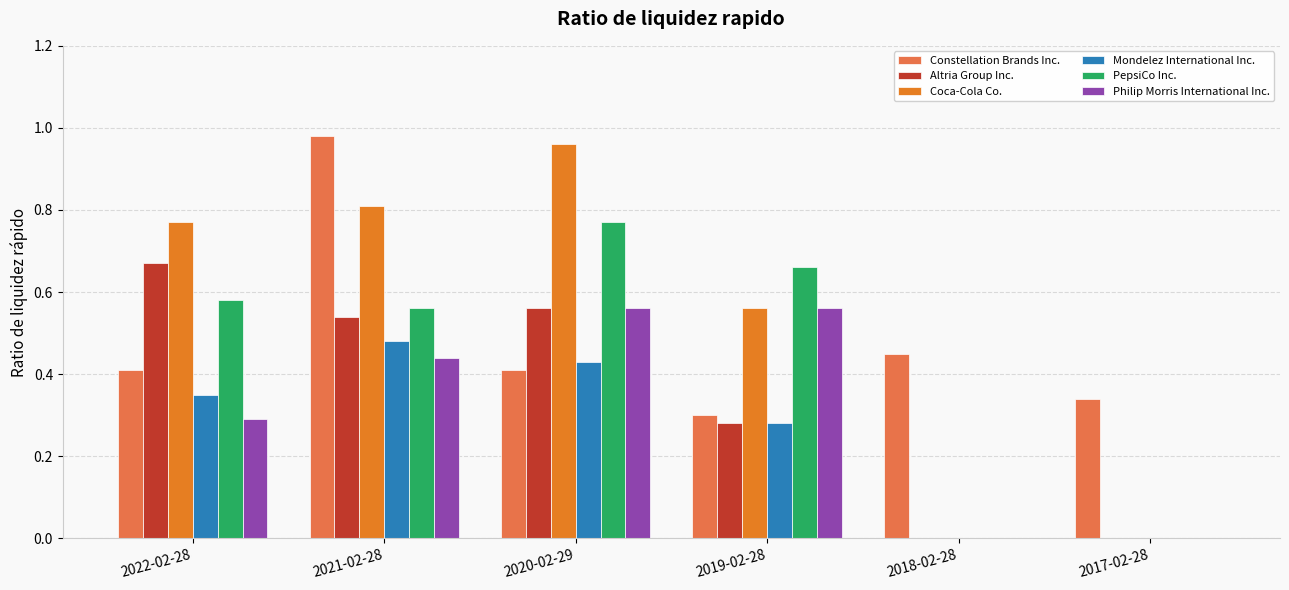

What is the total value across all series at 2020-02-29?

3.7